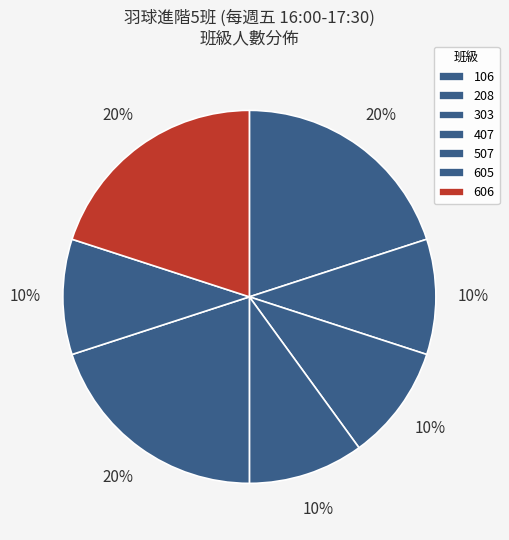

Does 507 represent more than half of the total?

No